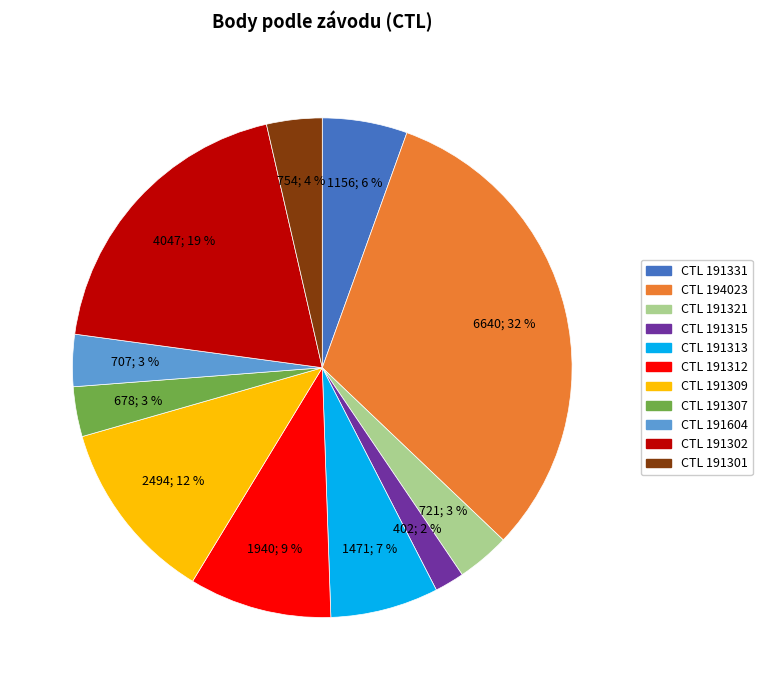

Is there any slice that represents more than half of the pie?

No